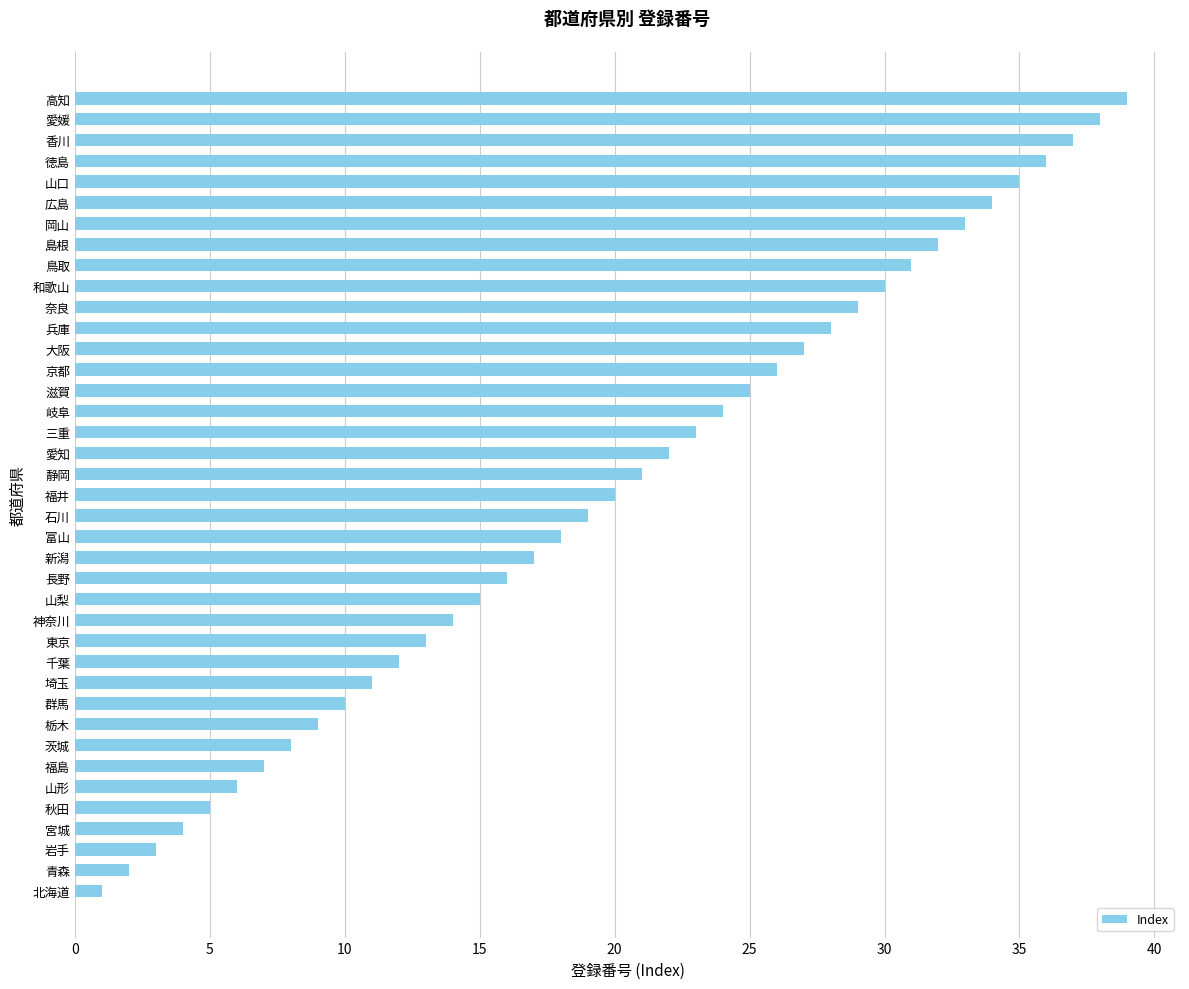

What is the sum of all values?

780